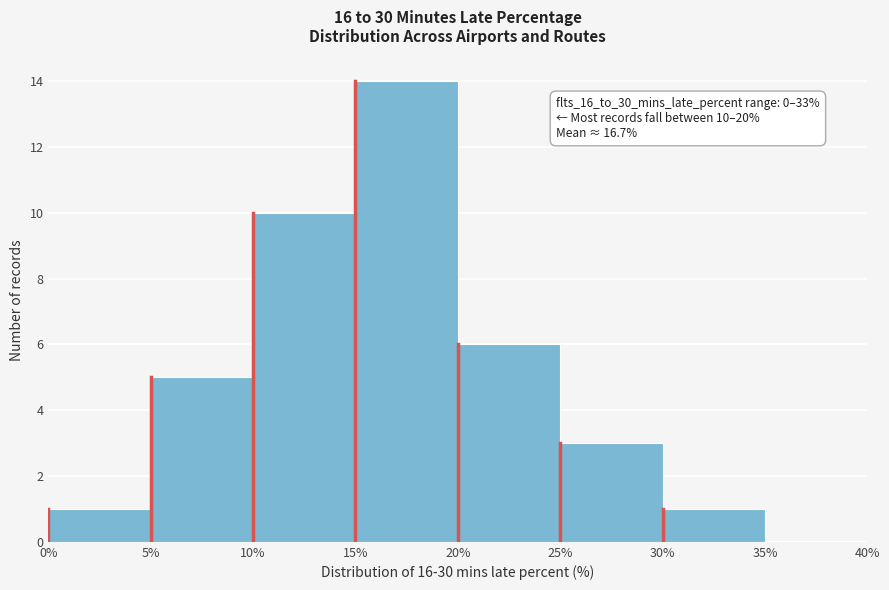

Over which range of the x-axis is the bar tallest?

15% to 20%